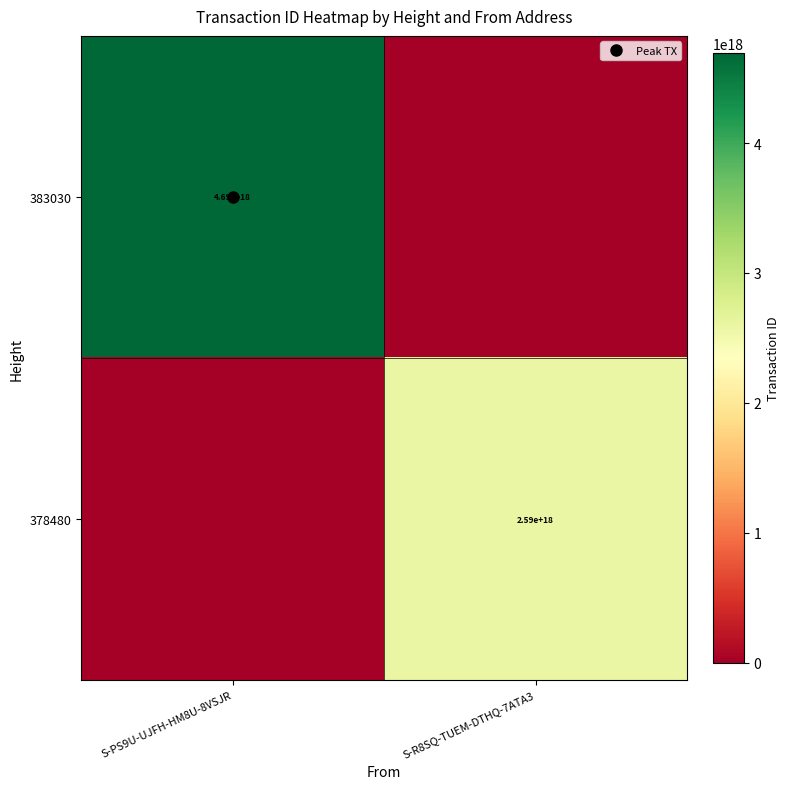

Is the value of 383030 at S-R8SQ-TUEM-DTHQ-7ATA3 greater than the value of 378480 at S-R8SQ-TUEM-DTHQ-7ATA3?

No